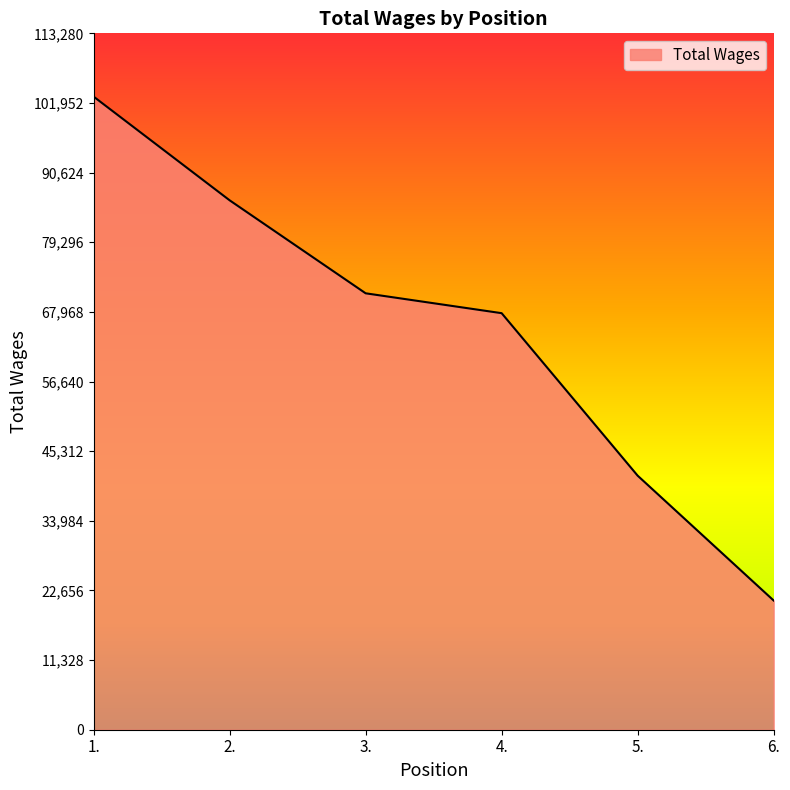

What is the sum of the values at 1. and 6.?

124005